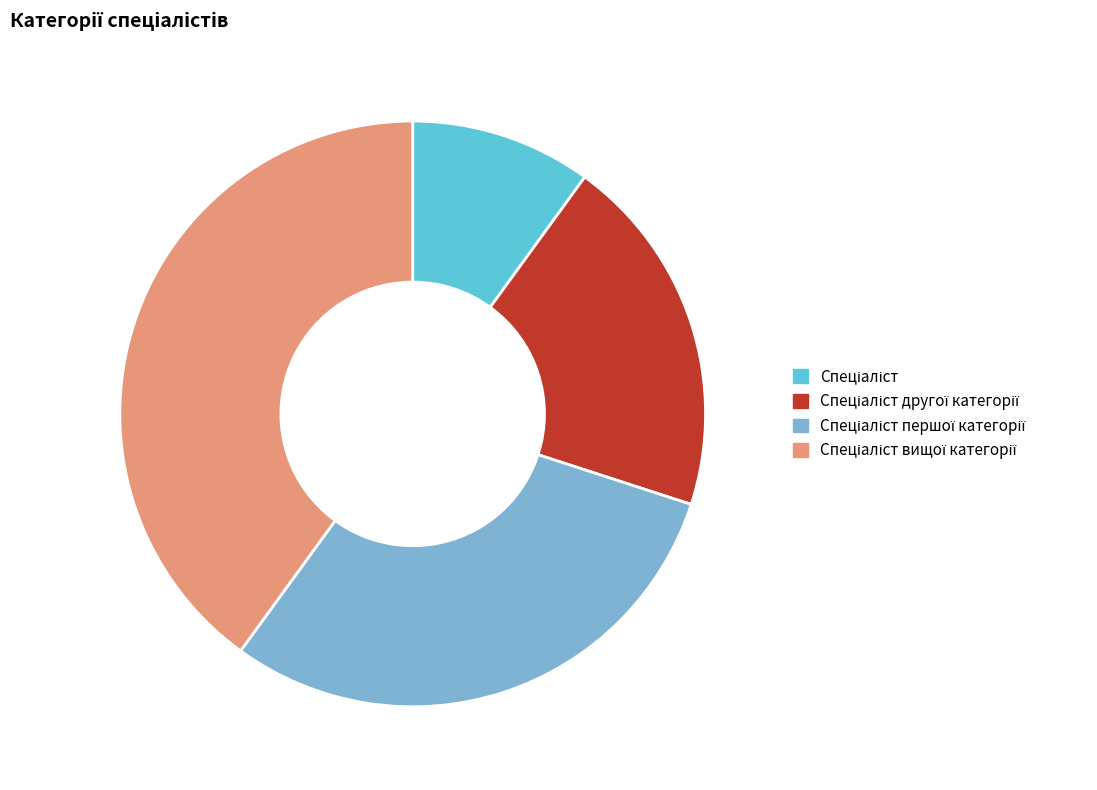

Does any single category account for the majority?

No